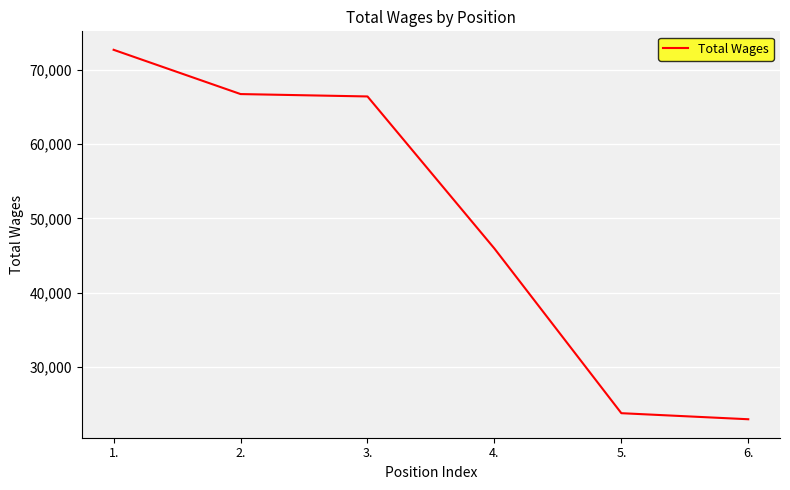

The chart shows a value of 15178 at 5.. True or false?

False